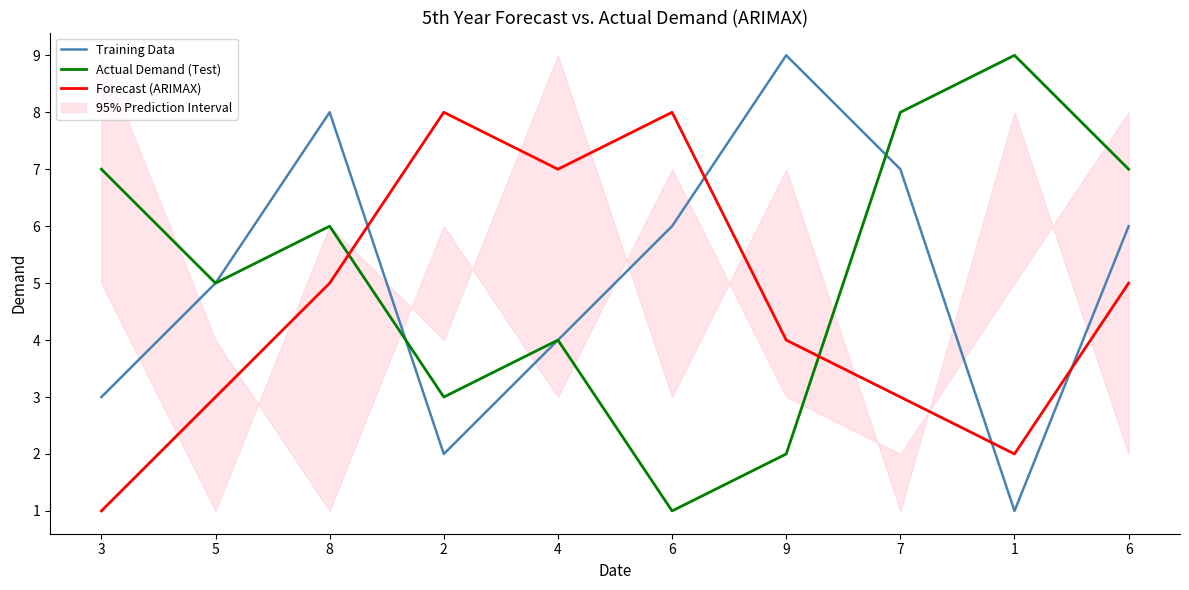

Is this an area chart (filled region under the line)?

No